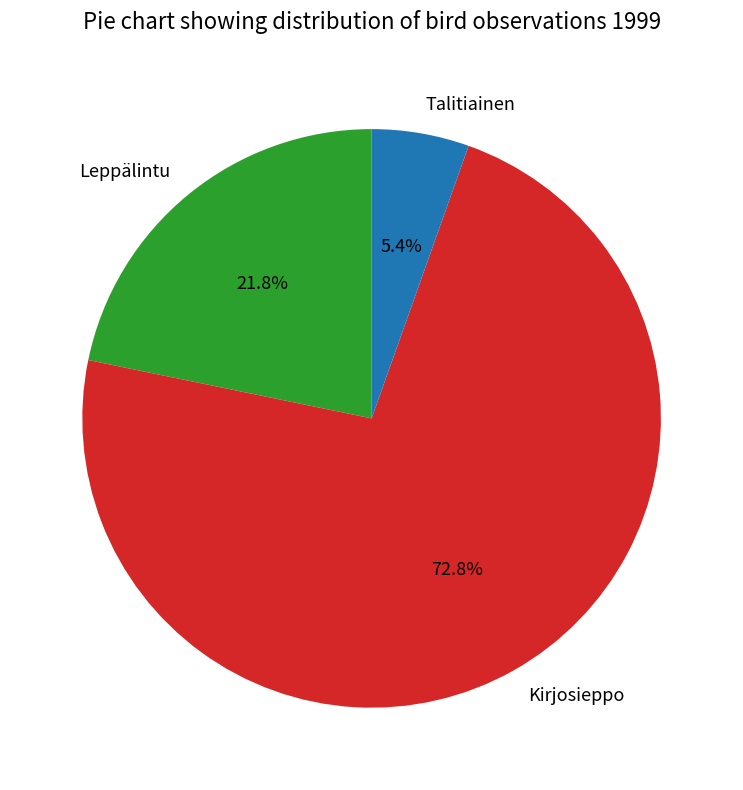

Rank the categories by value from highest to lowest.

Kirjosieppo, Leppälintu, Talitiainen